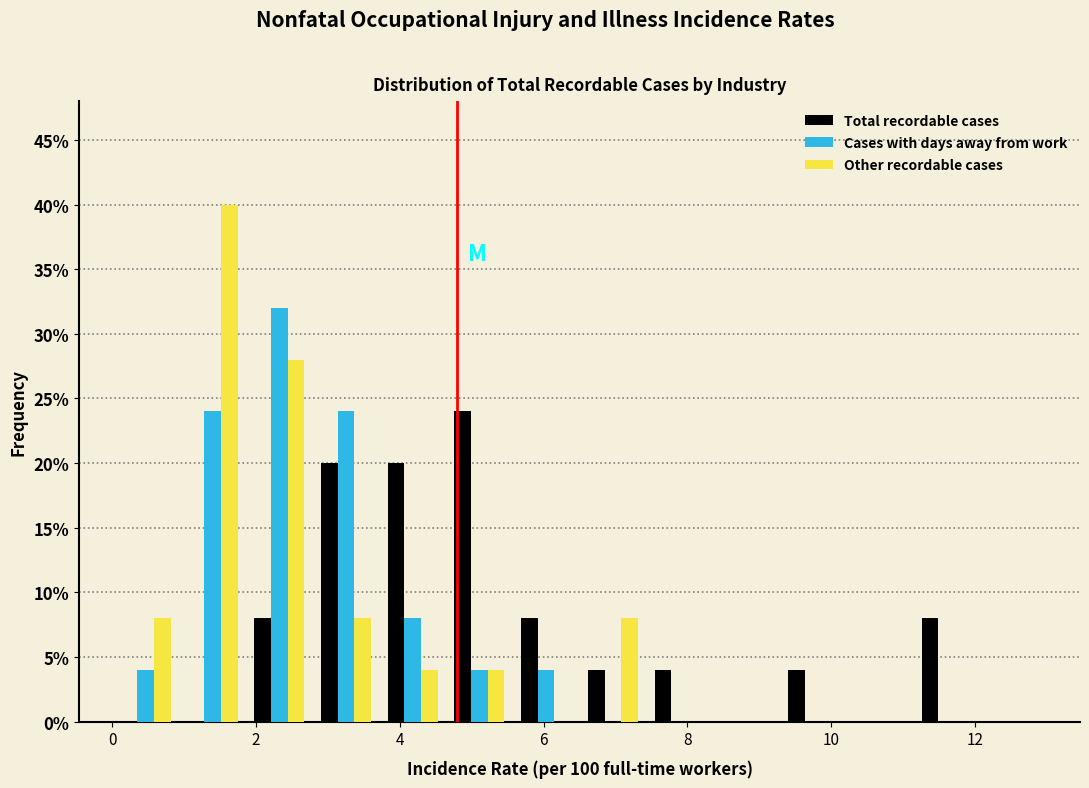

What is the height of the Total recordable cases bar covering 6.6 to 7.4 on the x-axis? Neither the bar edges nor the heights are printed on the chart, so give them approximately, as read against the axes.

4